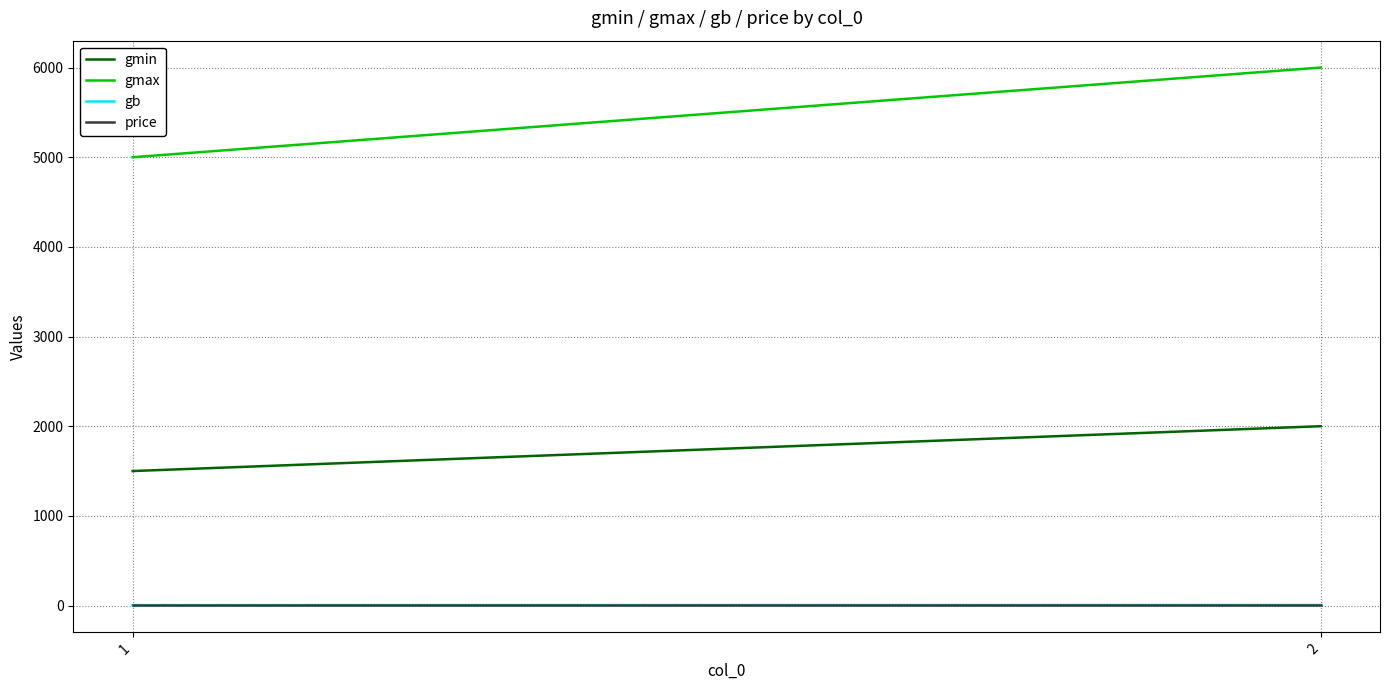

What is the value of the price point at the 1st from the left?

1